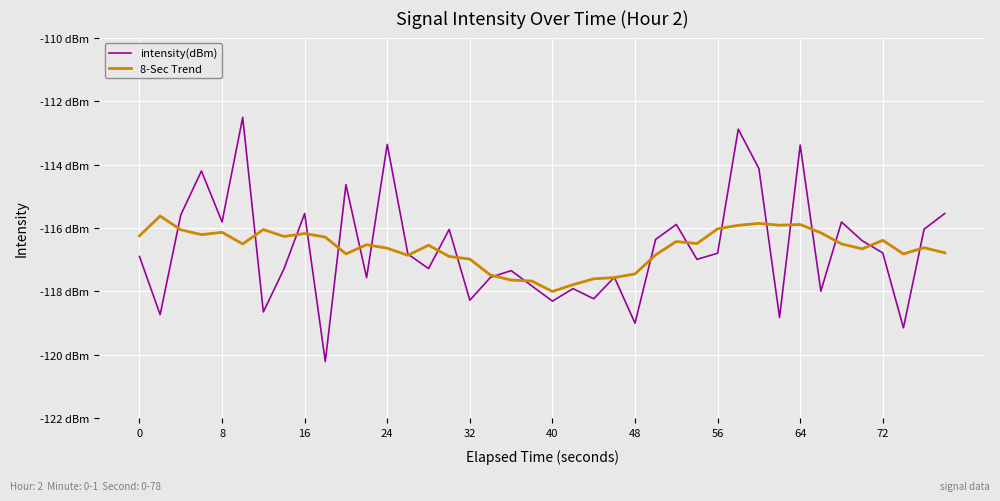

What is the minimum value shown in the chart?

-120.2